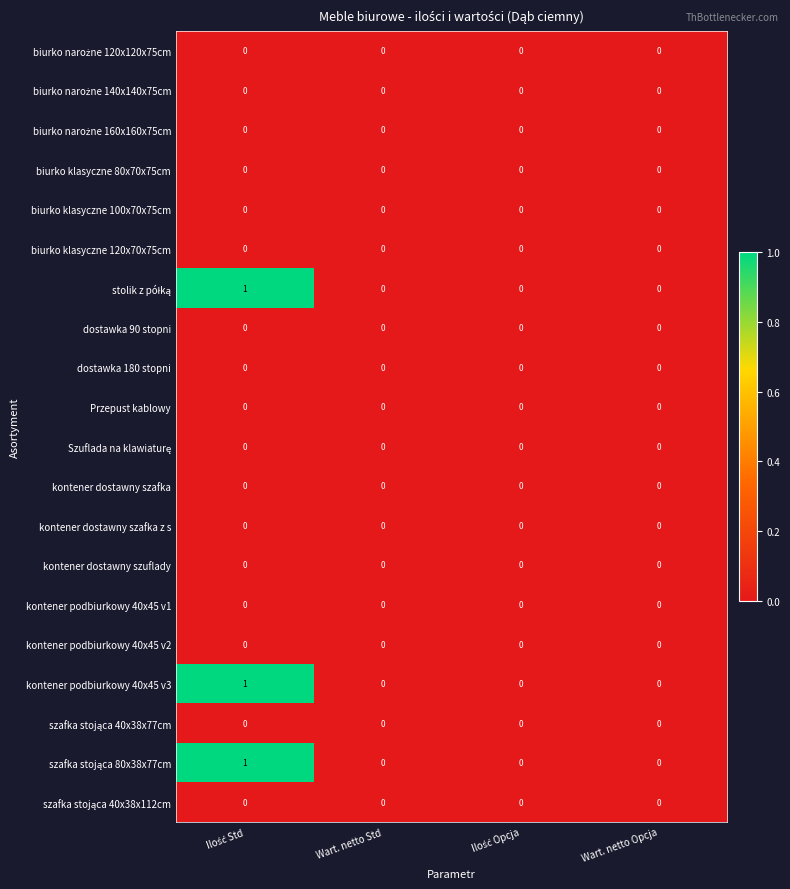

Which series has the largest total across all categories?

stolik z półką